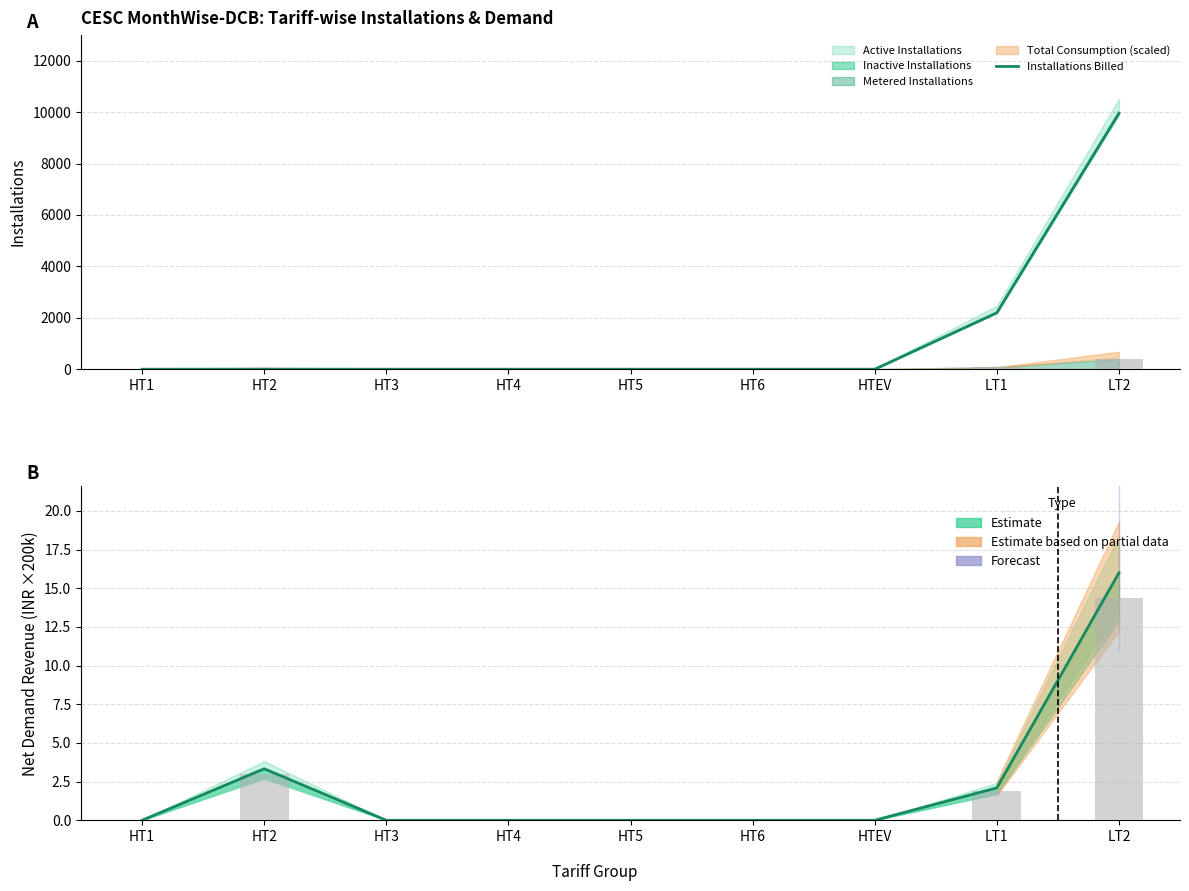

Which category has the highest value across all series?

LT2